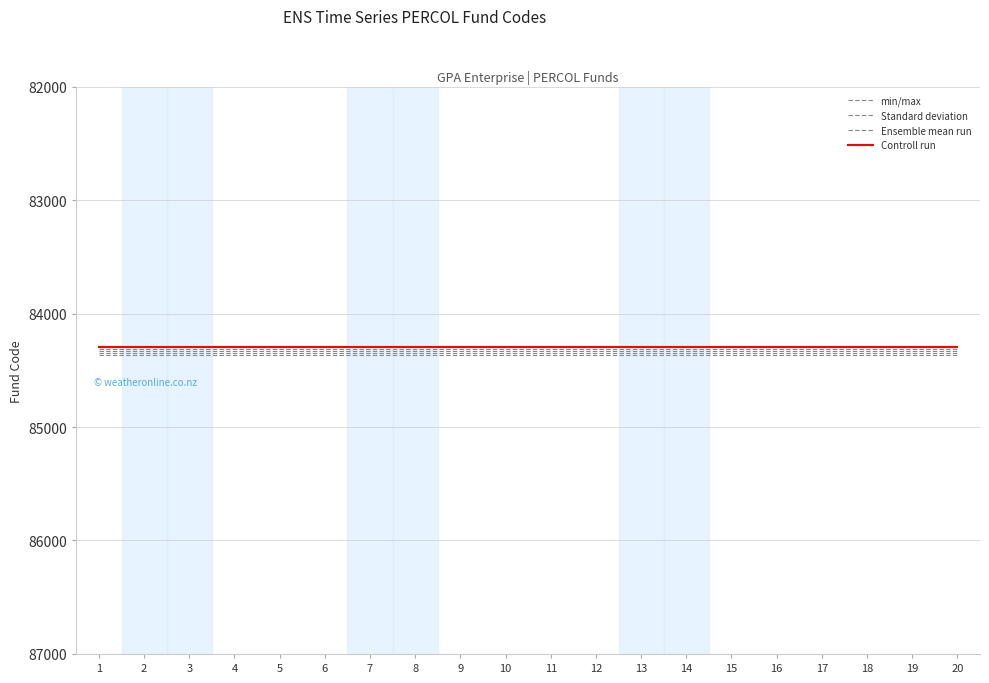

What is the smallest value displayed?

84289